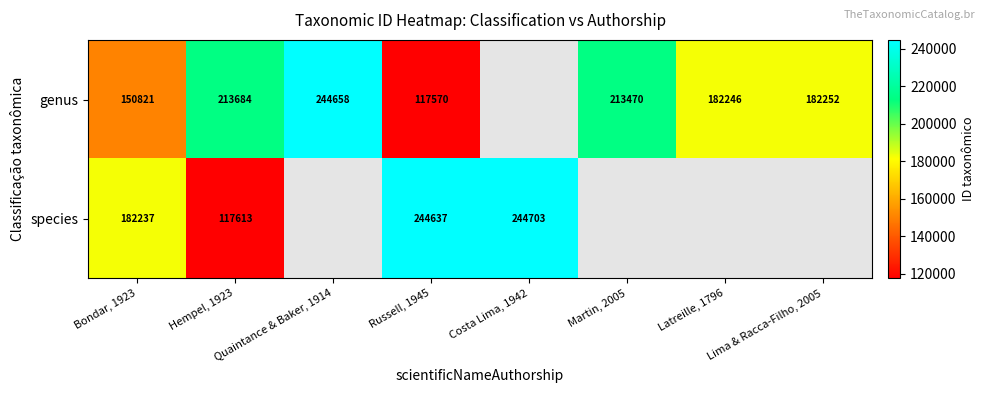

True or false: genus has a value of 95873.2 at Martin, 2005.

False